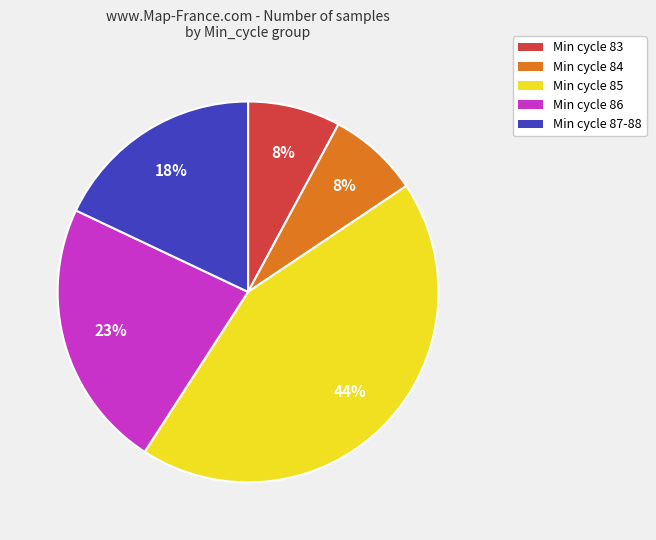

Is there any slice that represents more than half of the pie?

No